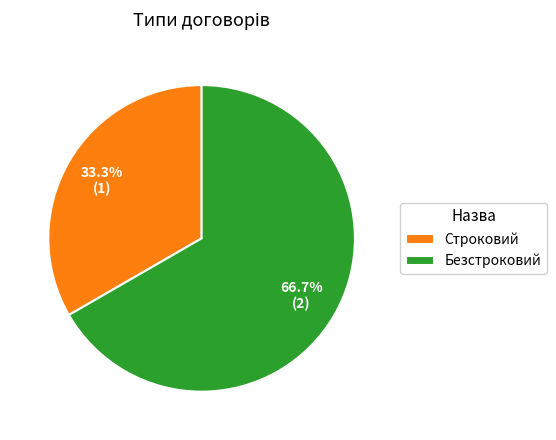

The Безстроковий slice represents 79% of the pie. True or false?

False